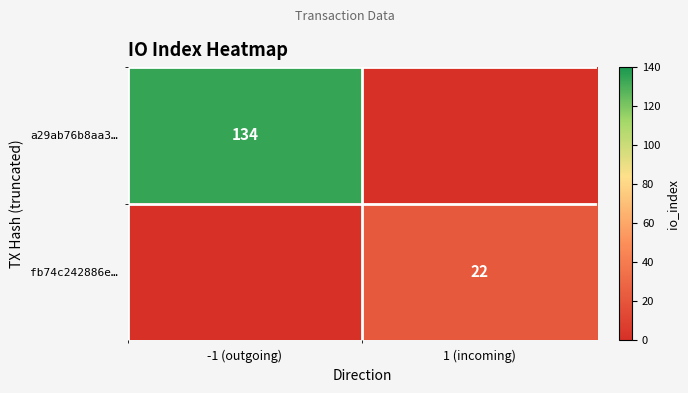

Between -1 (outgoing) and 1 (incoming), which is larger?

-1 (outgoing)